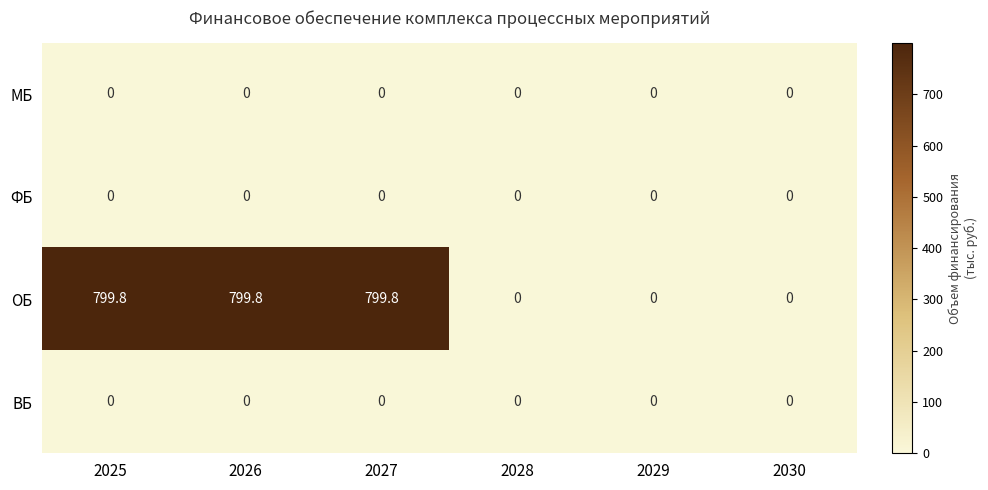

Which series has the largest total across all categories?

ОБ